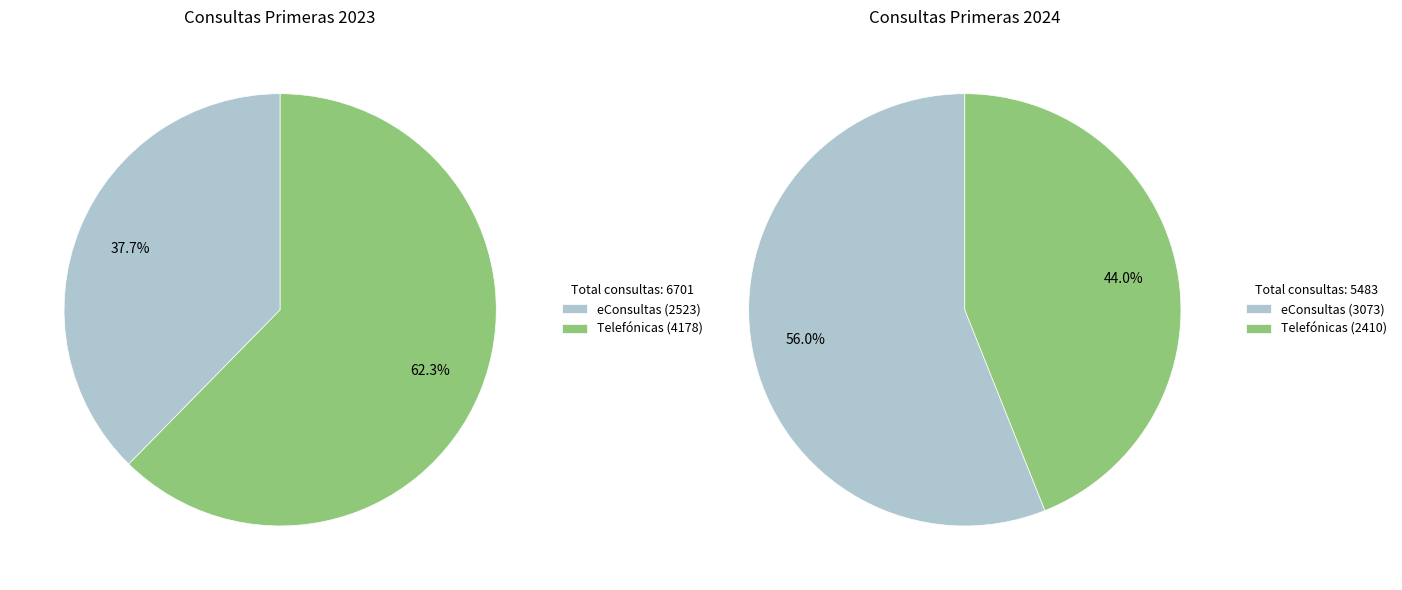

Which slice is the largest?

Telefónicas 2023